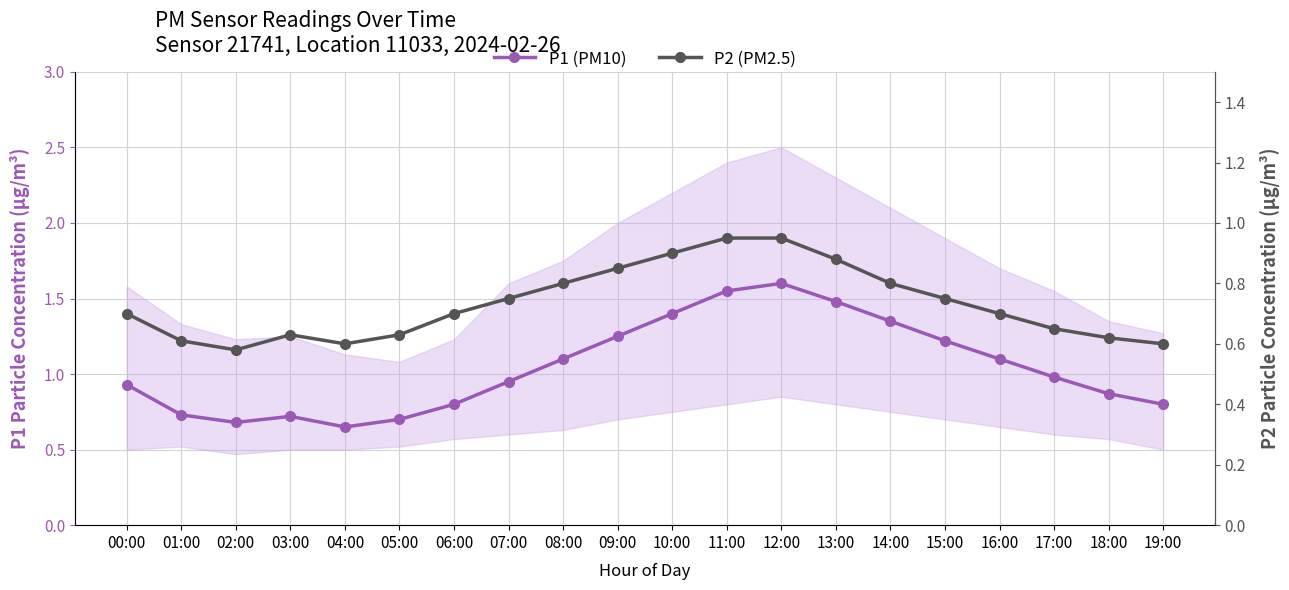

Count the P2 (PM2.5) values in the range 0 to 1.

20